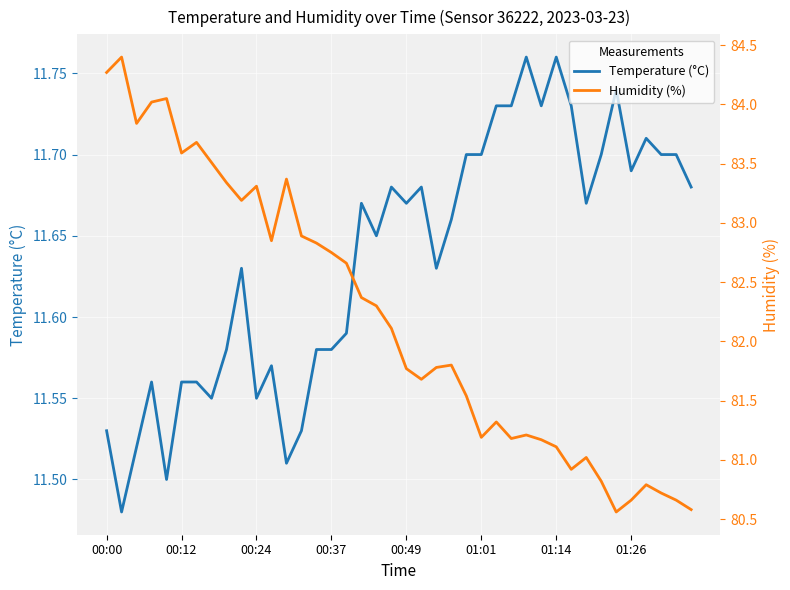

What is the difference between the maximum and second lowest values in the Temperature (°C) series?

0.3